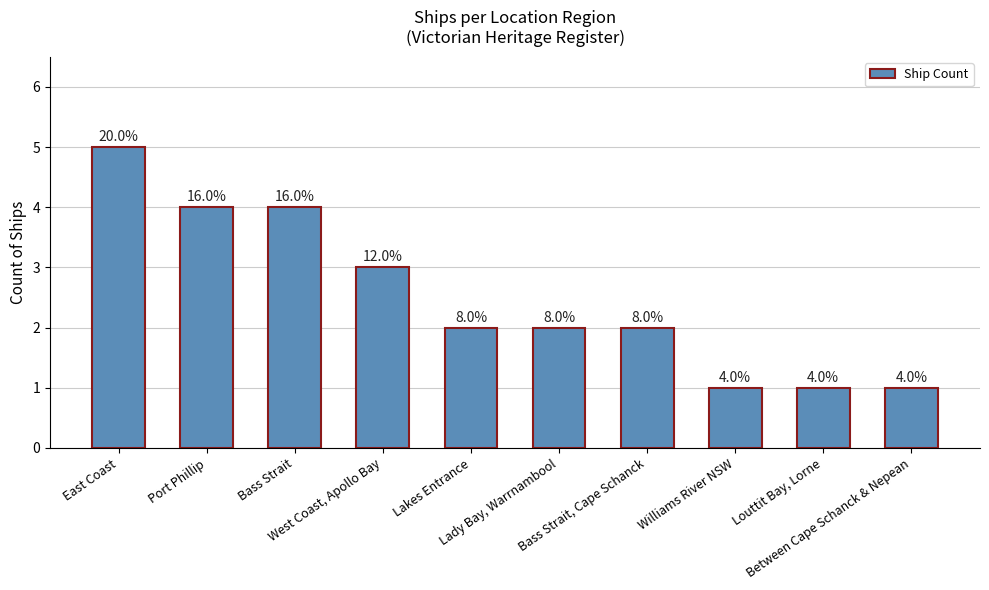

Does the chart contain stacked bars?

No